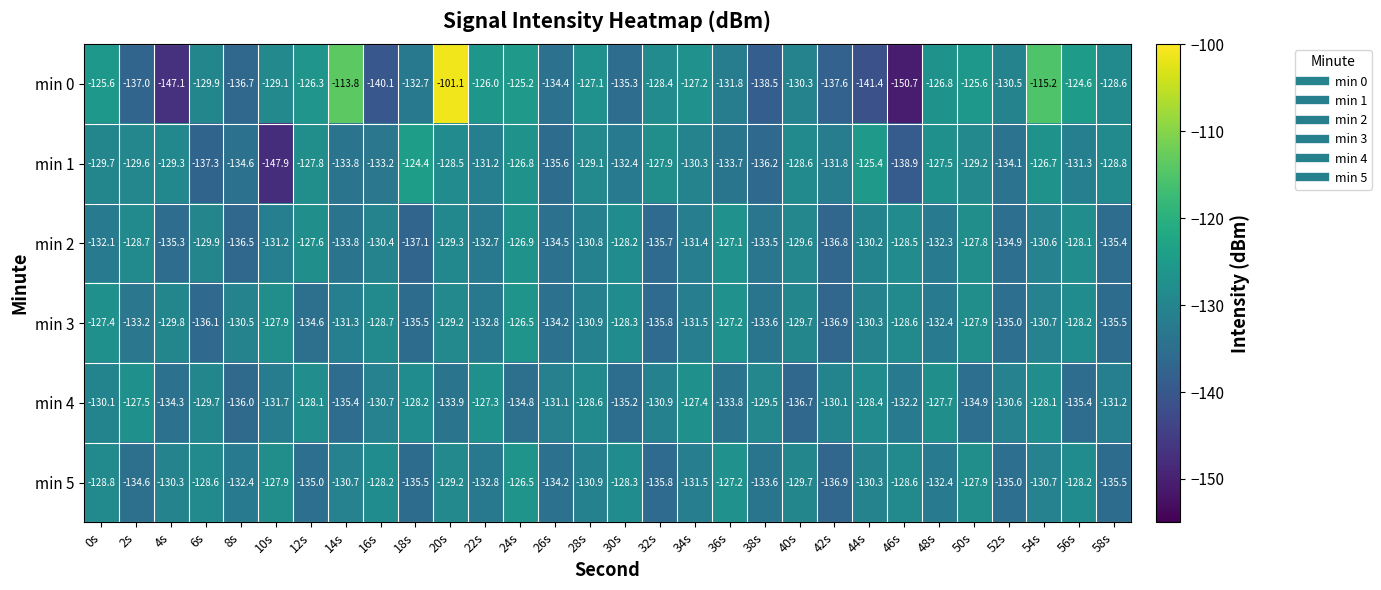

What value does the min 2 series have at 30s?

-128.2